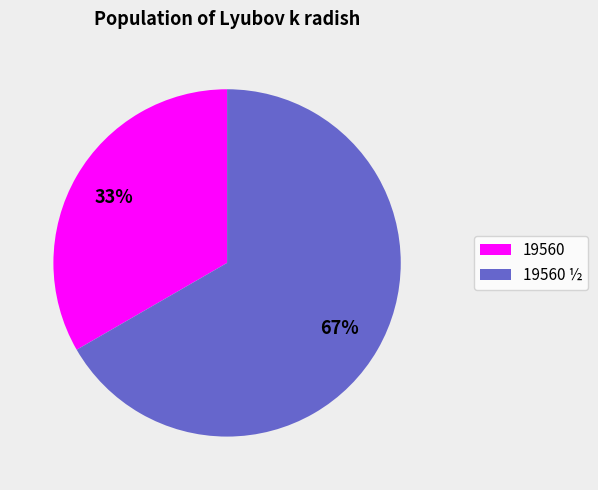

To the nearest percent, what is the average slice percentage?

50%